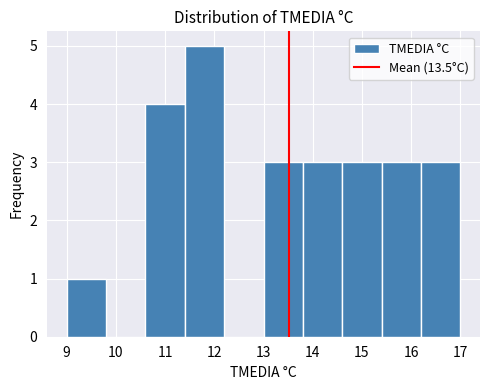

Reading left to right, transcribe this chart: for each bar, give the range it covers on the x-axis and its height. The values are not printed on the chart, so give them approximately, as read against the axis.

9.0 to 9.8: 1
9.8 to 10.6: 0
10.6 to 11.4: 4
11.4 to 12.2: 5
12.2 to 13.0: 0
13.0 to 13.8: 3
13.8 to 14.6: 3
14.6 to 15.4: 3
15.4 to 16.2: 3
16.2 to 17.0: 3